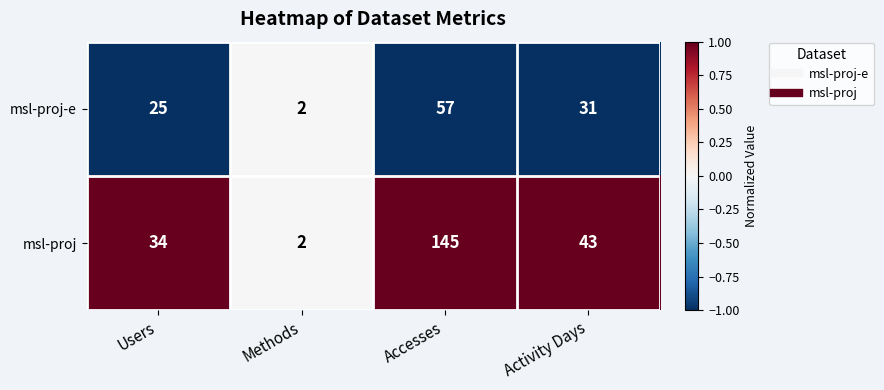

At which category is the sum across all series the highest?

Accesses